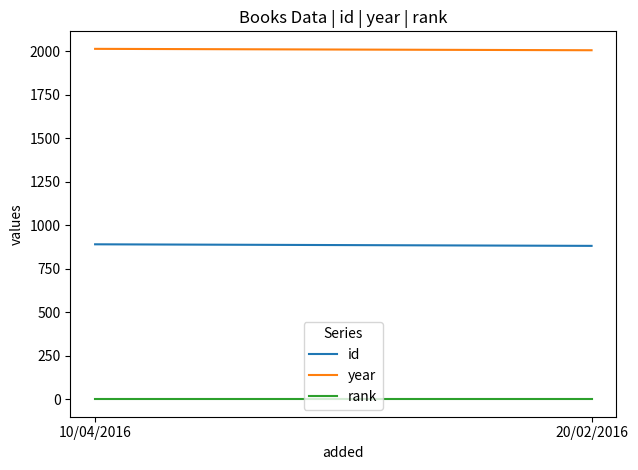

Count the year values in the range 2006 to 2014.

2